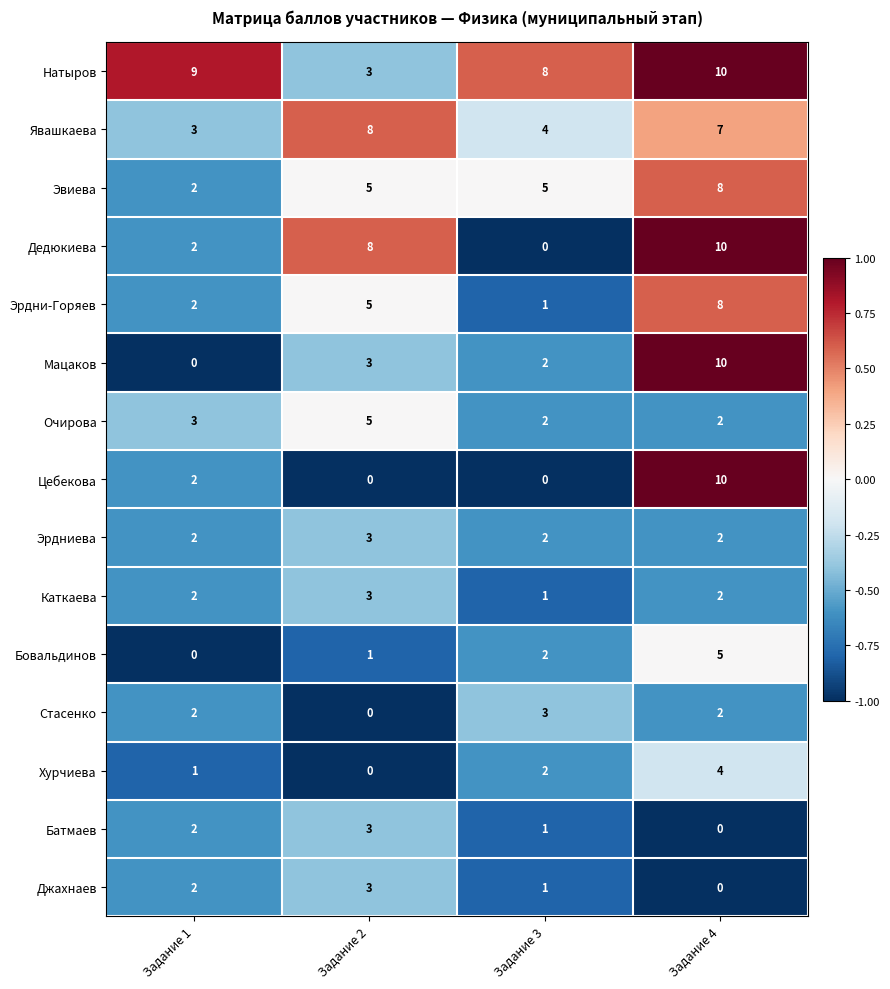

The value of Цебекова at Задание 2 is 5. True or false?

False